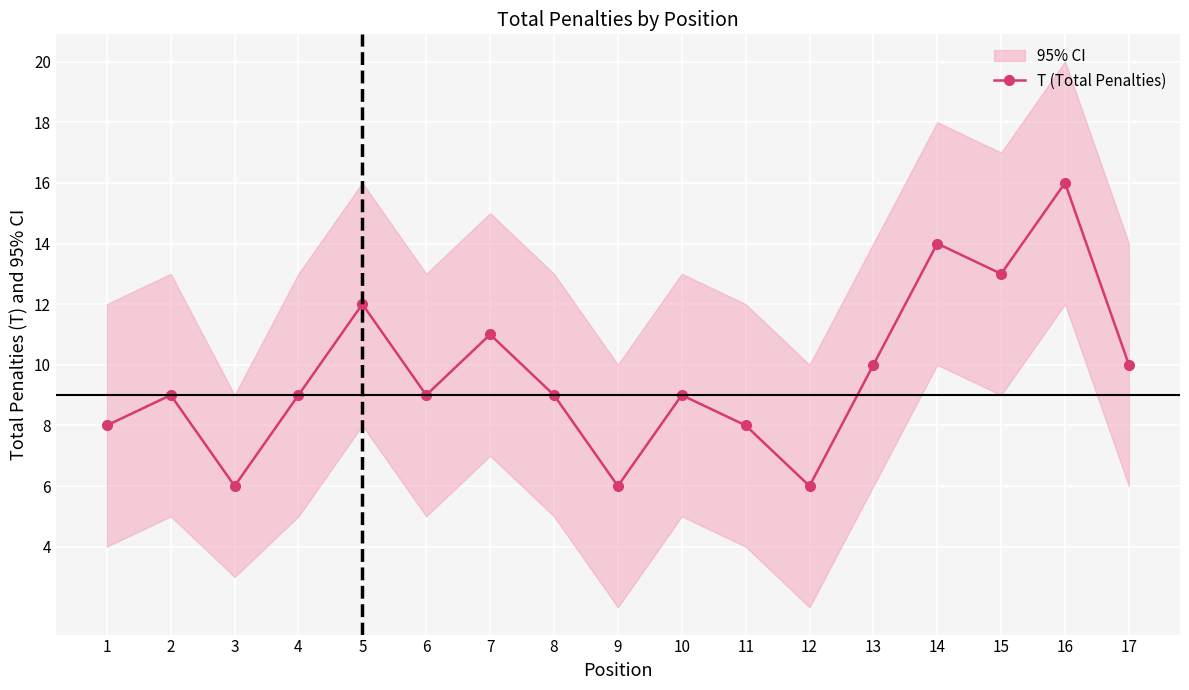

List the labels in order of value, largest first.

16, 14, 15, 5, 7, 13, 17, 2, 4, 6, 8, 10, 1, 11, 3, 9, 12